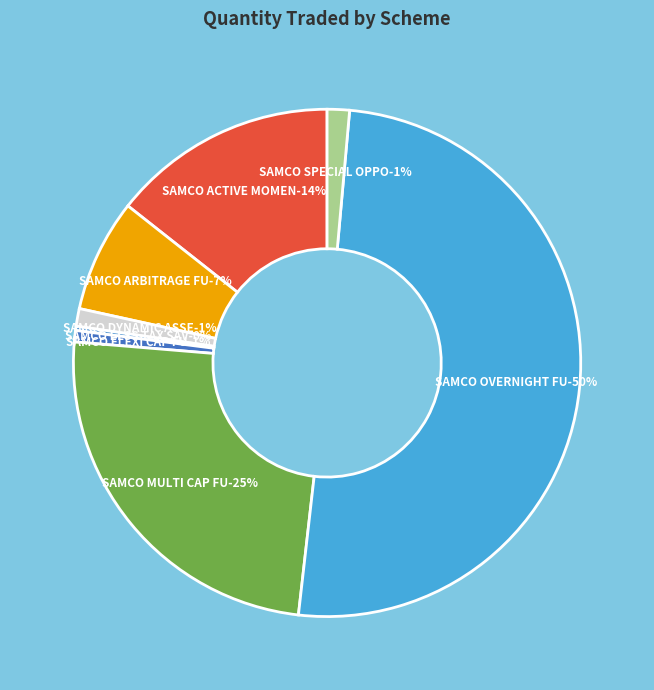

Is it true that SAMCO DYNAMIC ASSET ALLOCATION FUND is 11% of the pie?

False